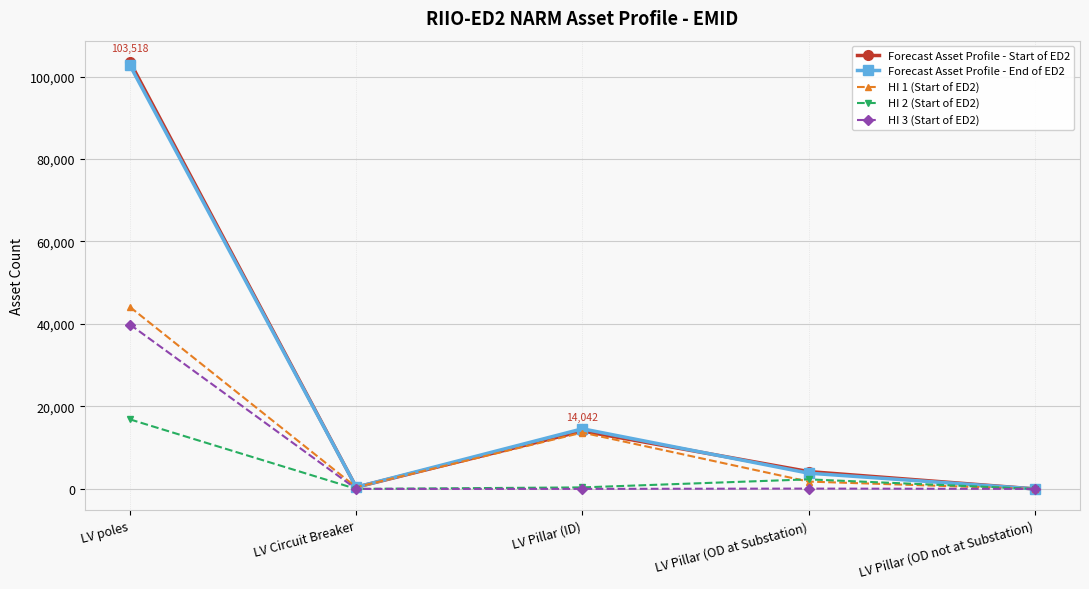

What are all the series names shown in the legend?

Forecast Asset Profile - Start of ED2, Forecast Asset Profile - End of ED2, HI 1 (Start of ED2), HI 2 (Start of ED2), HI 3 (Start of ED2)